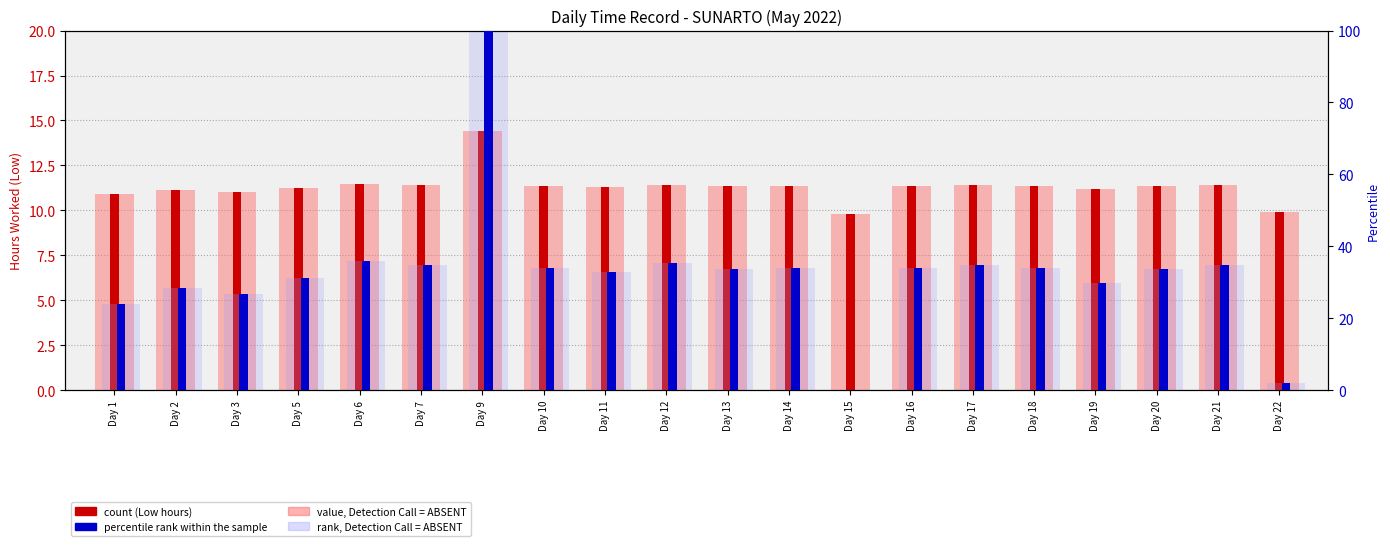

Which label corresponds to the largest value in the chart?

Day 9